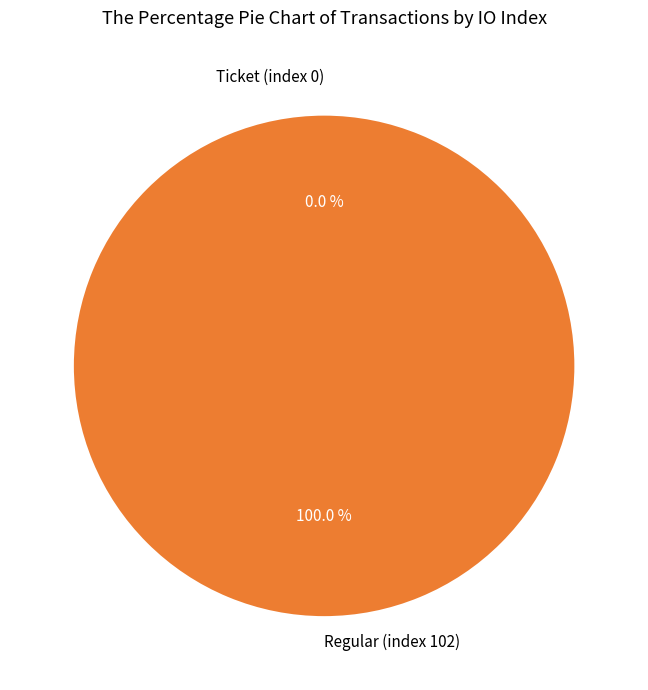

The Ticket (index 0) slice represents 0% of the pie. True or false?

True